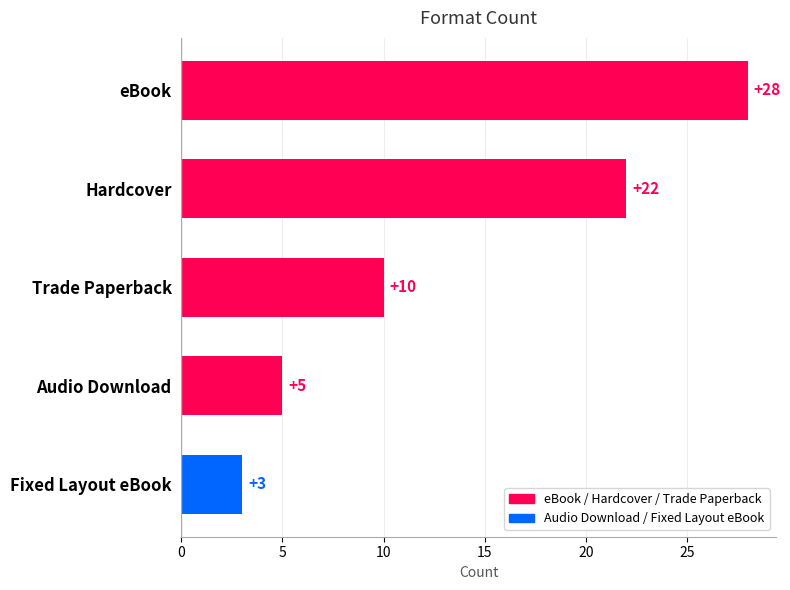

Approximately how many times larger is the value at Fixed Layout eBook compared to Audio Download?

0.6